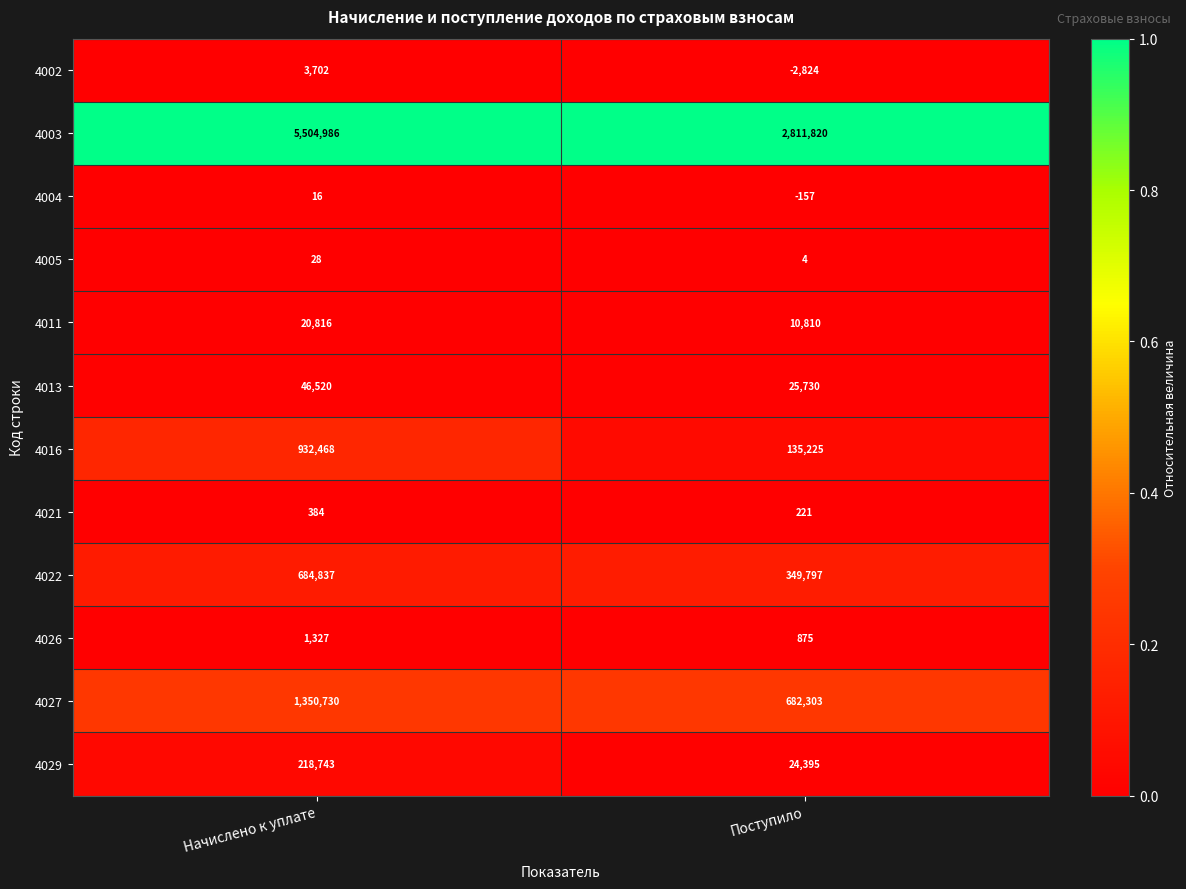

What is the spread (max minus min) of values at Поступило?

2814644